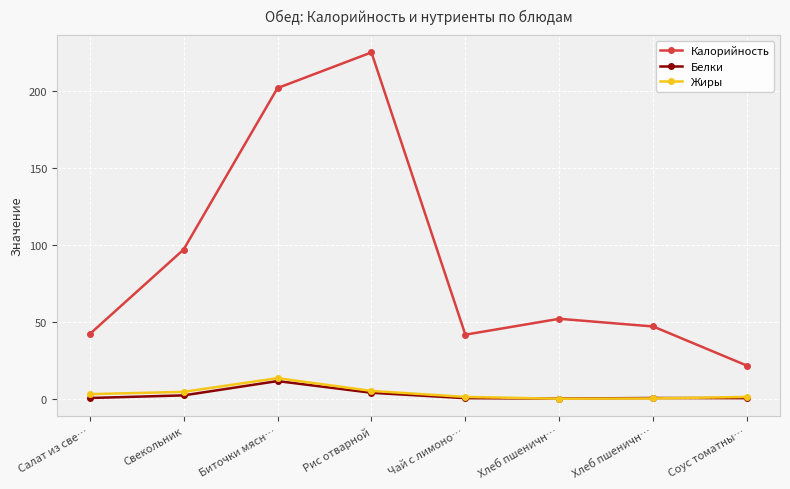

What is the value of the Жиры point at the 2nd from the left?

4.5